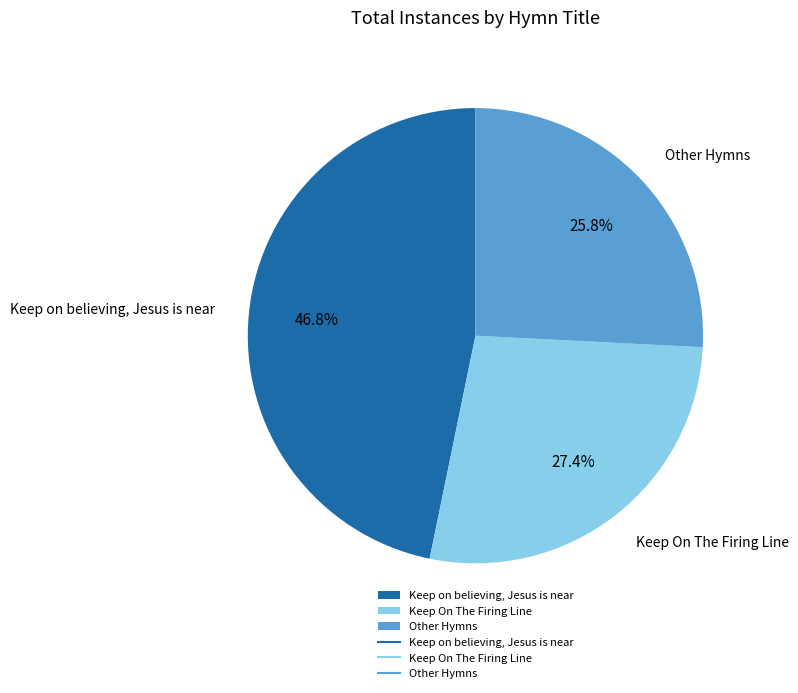

Which slice is the largest?

Keep on believing, Jesus is near